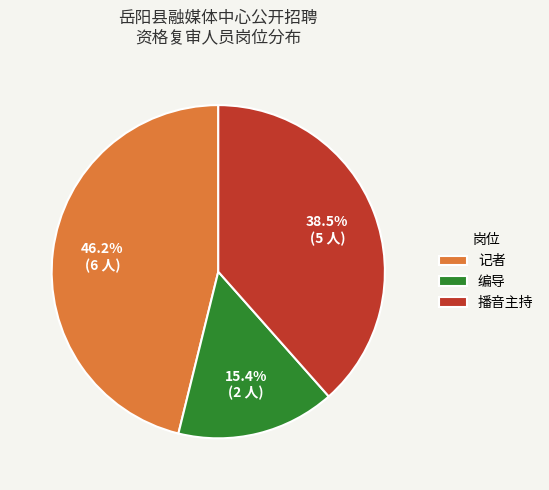

Does any single category account for the majority?

No